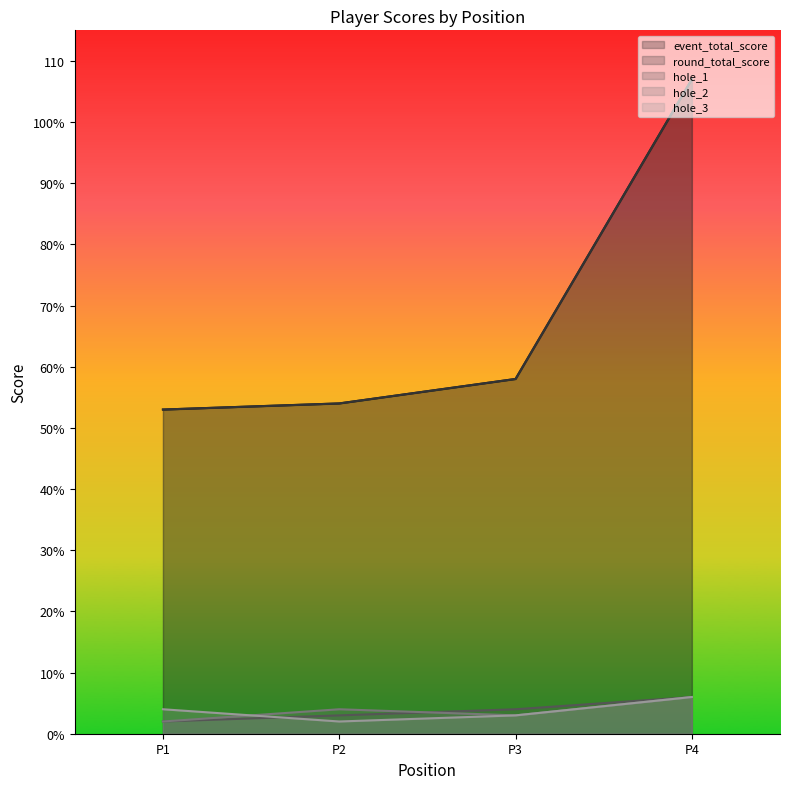

What is the maximum value for event_total_score?

107